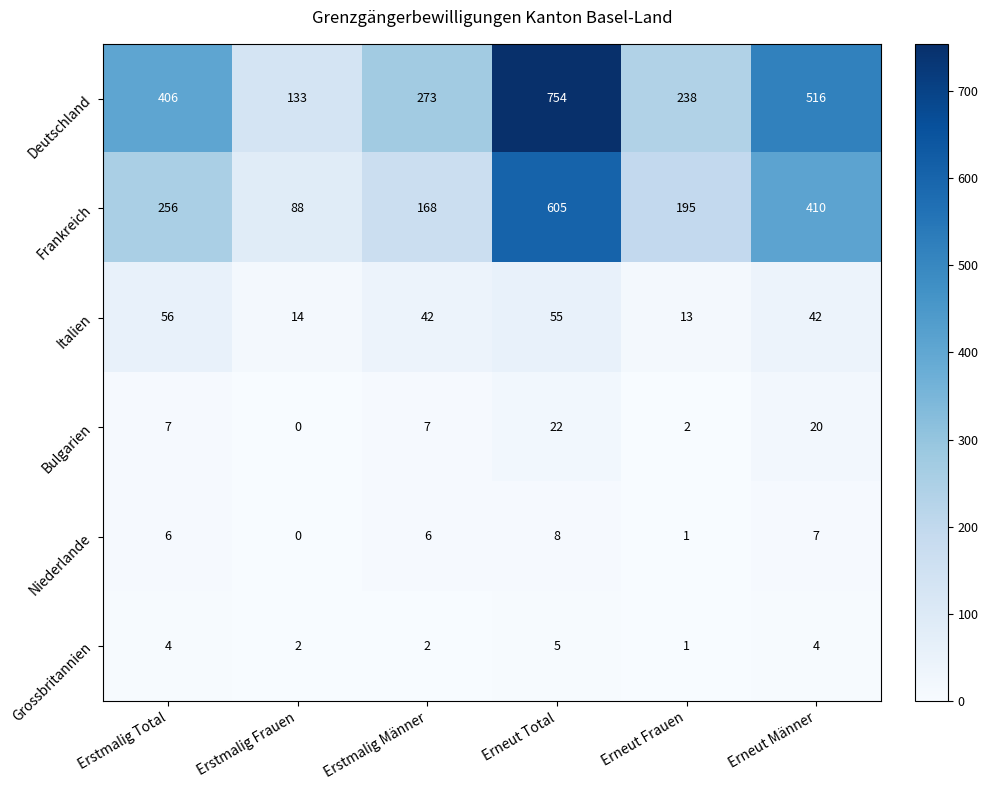

Where does the Italien series first go above 42?

Erstmalig Total